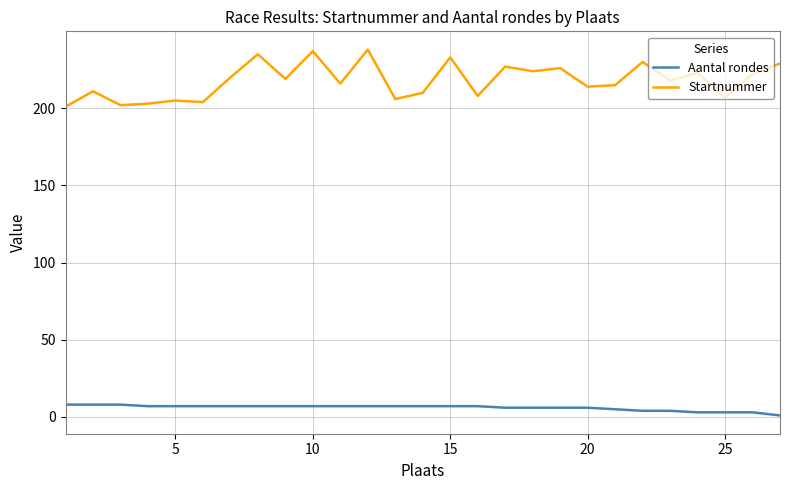

What is the highest value of the Startnummer series?

238